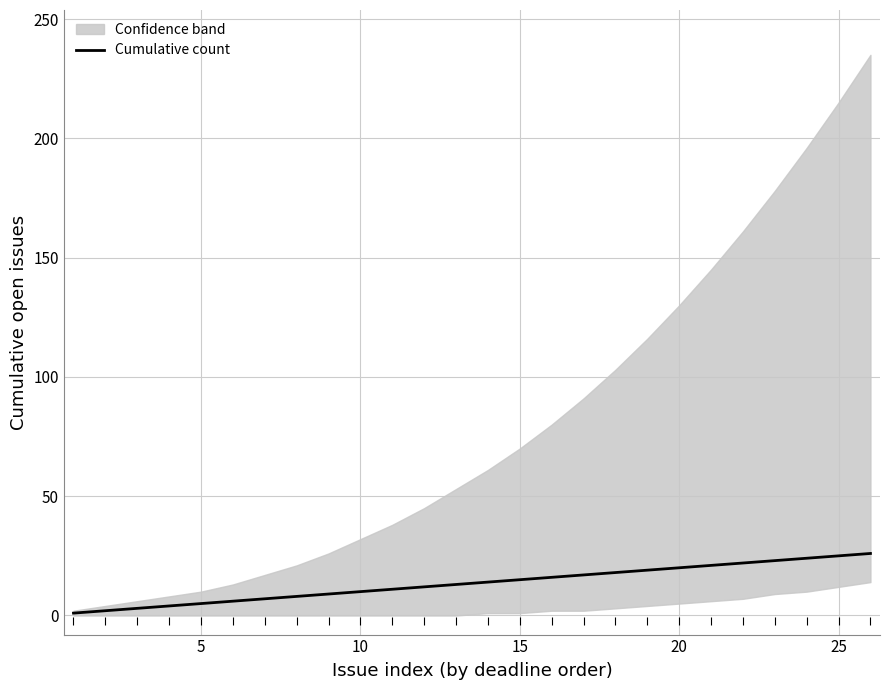

The chart shows a value of 7 at 15. True or false?

False